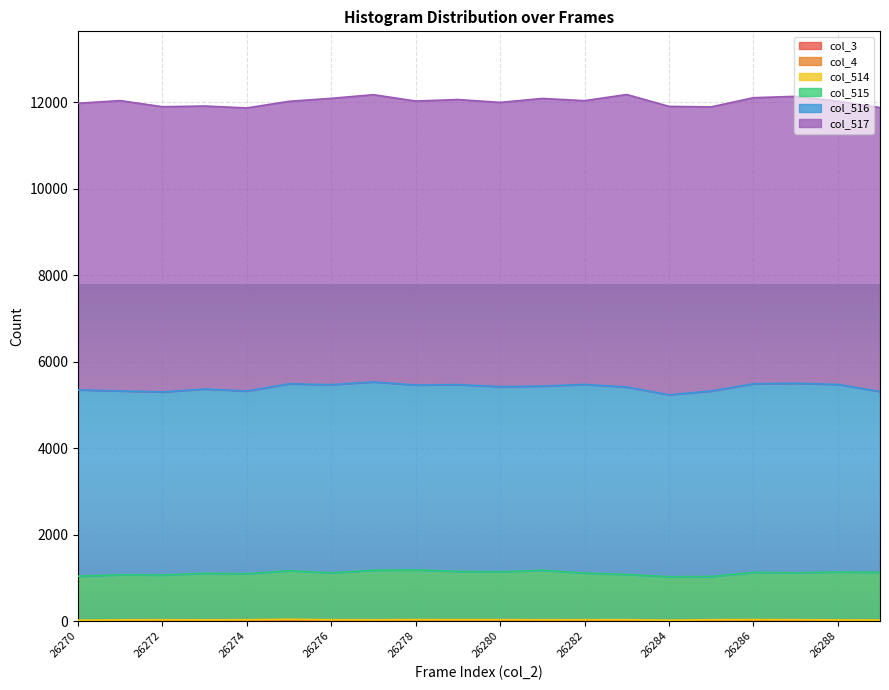

Does the chart display data point markers on the line(s)?

No